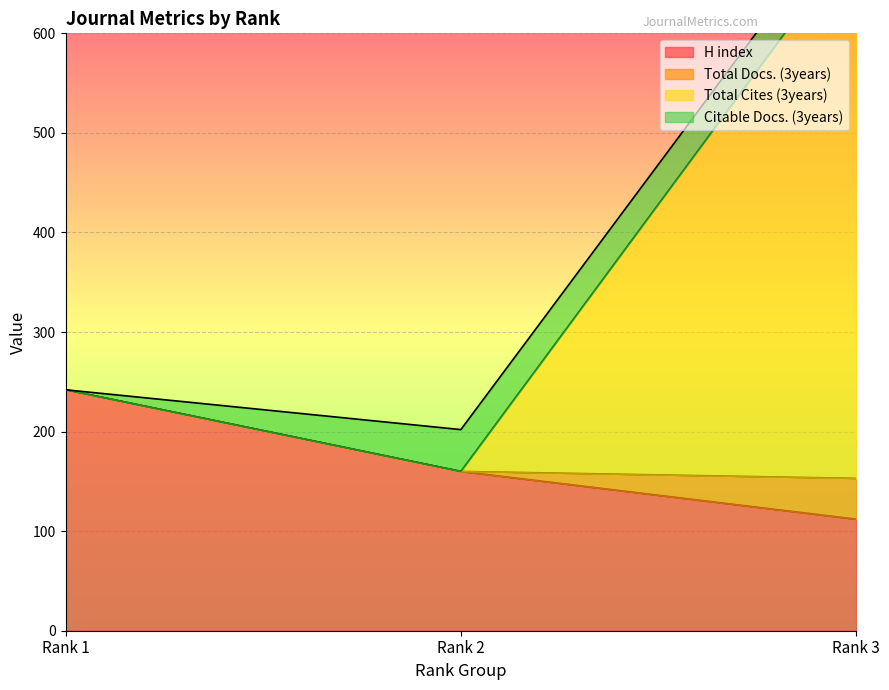

What is the value of the H index point at the 2nd from the left?

160